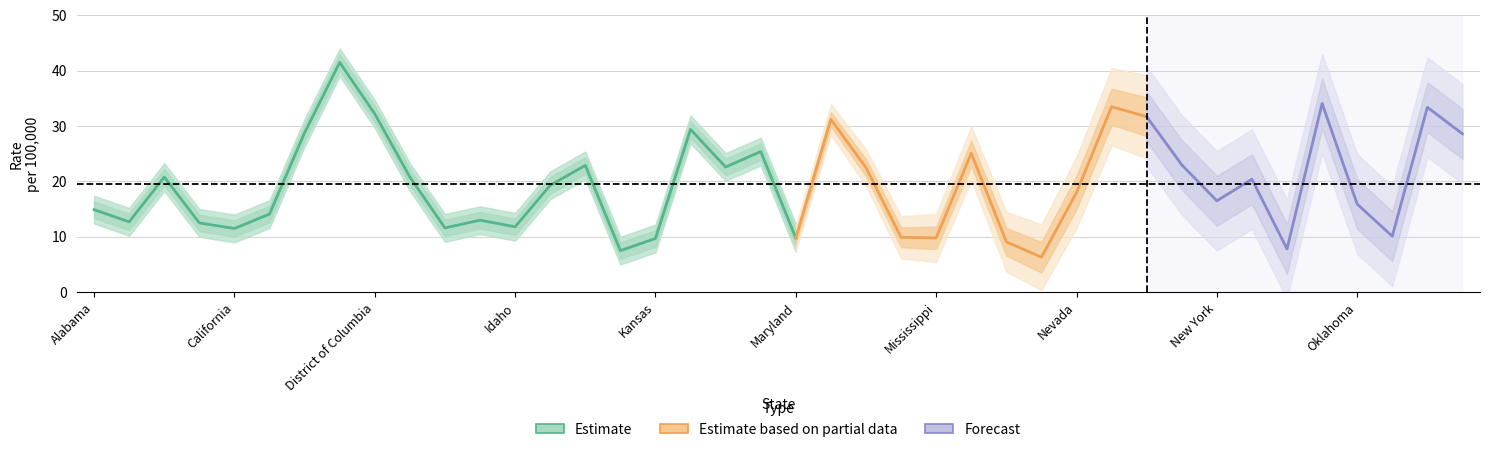

What is the difference between the maximum and minimum values in the Crude Rate upper series?

35.2